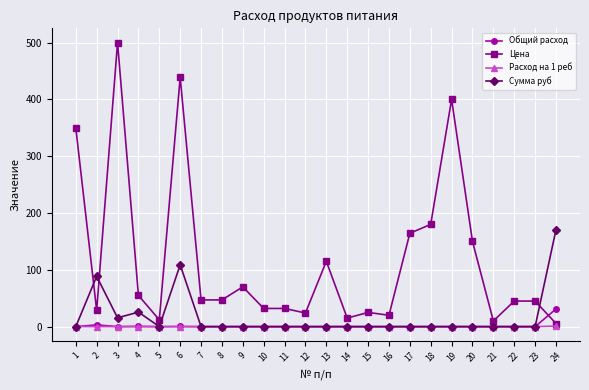

Rank the series by their maximum value, from highest to lowest.

Цена, Сумма руб, Общий расход, Расход на 1 реб